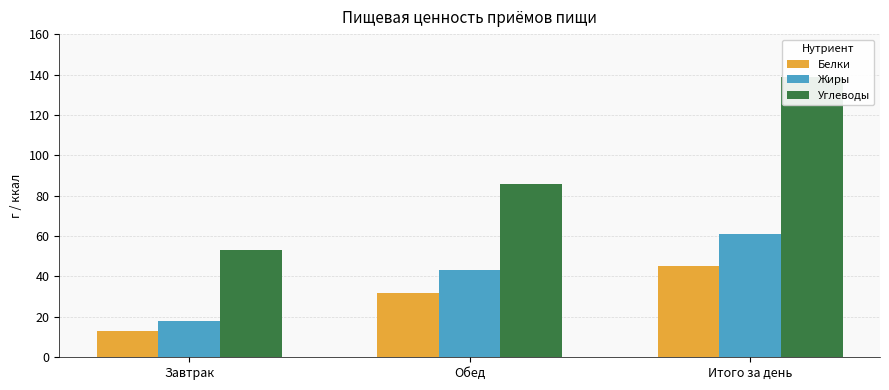

Which label corresponds to the smallest value in the chart?

Завтрак